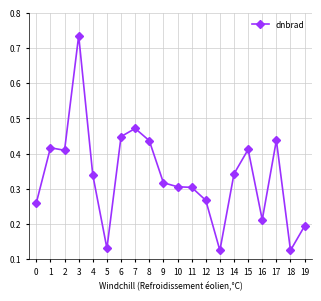

What is the difference between the maximum and second lowest values?

0.6